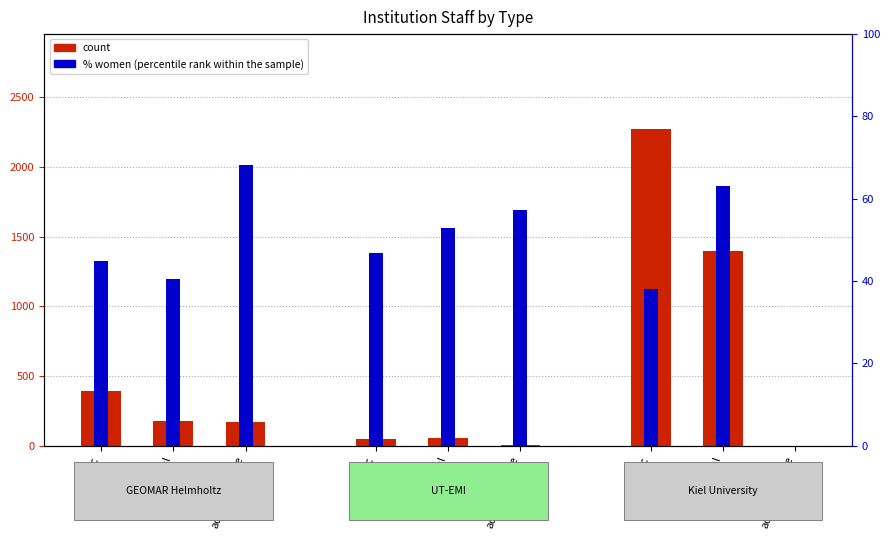

Reading left to right, list all the values displayed in this chart.

count: 391.0	180.0	170.0	47.0	53.0	7.0	2271.0	1398.0	0.0
percentile rank within the sample: 44.8	40.6	68.2	46.8	52.8	57.1	38.0	63.0	0.0